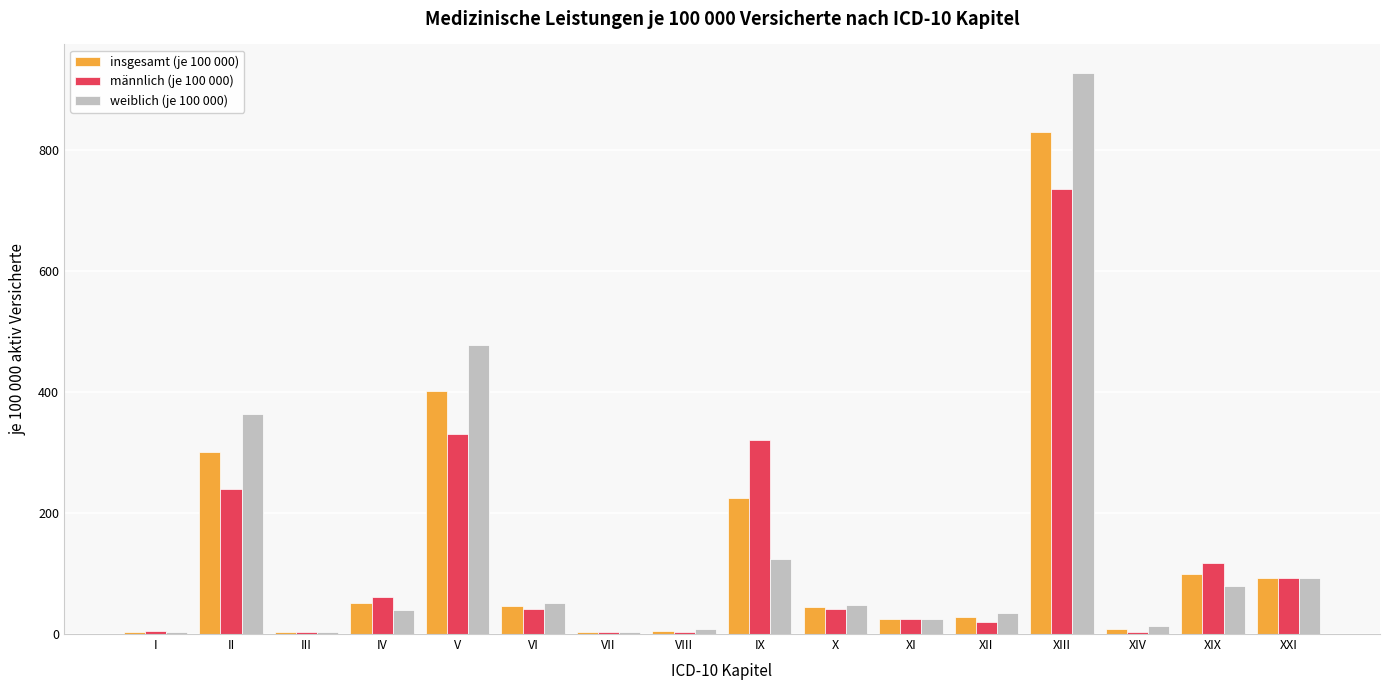

At which category is the sum across all series the highest?

XIII